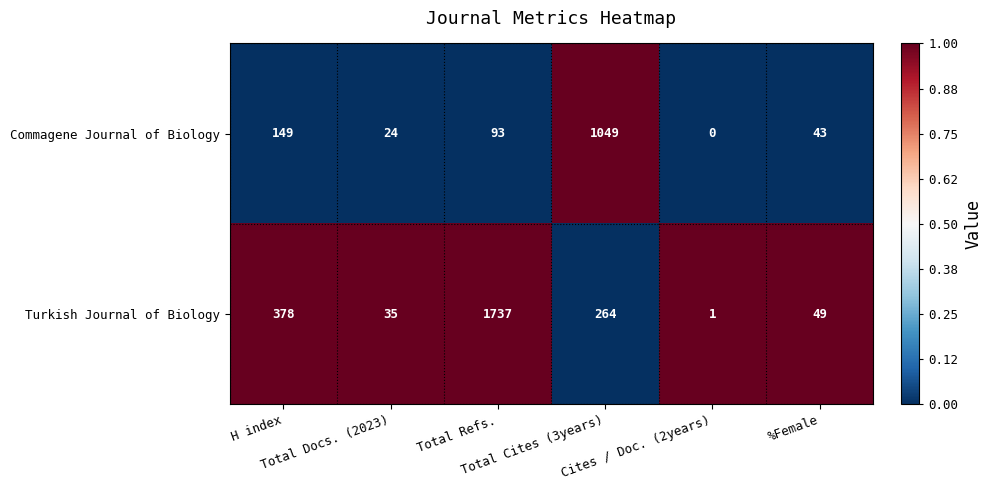

What is the highest value of the Turkish Journal of Biology series?

1737